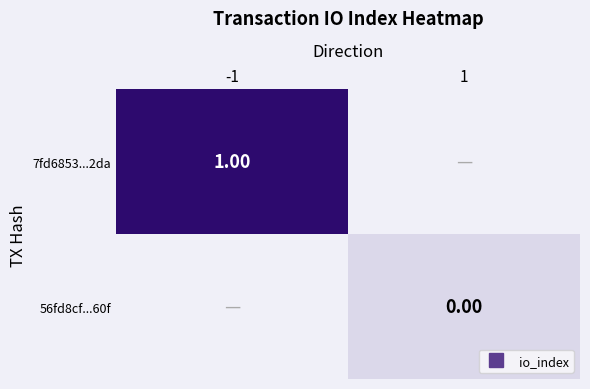

The value of 56fd8cf...60f at 1 is 0.0. True or false?

True